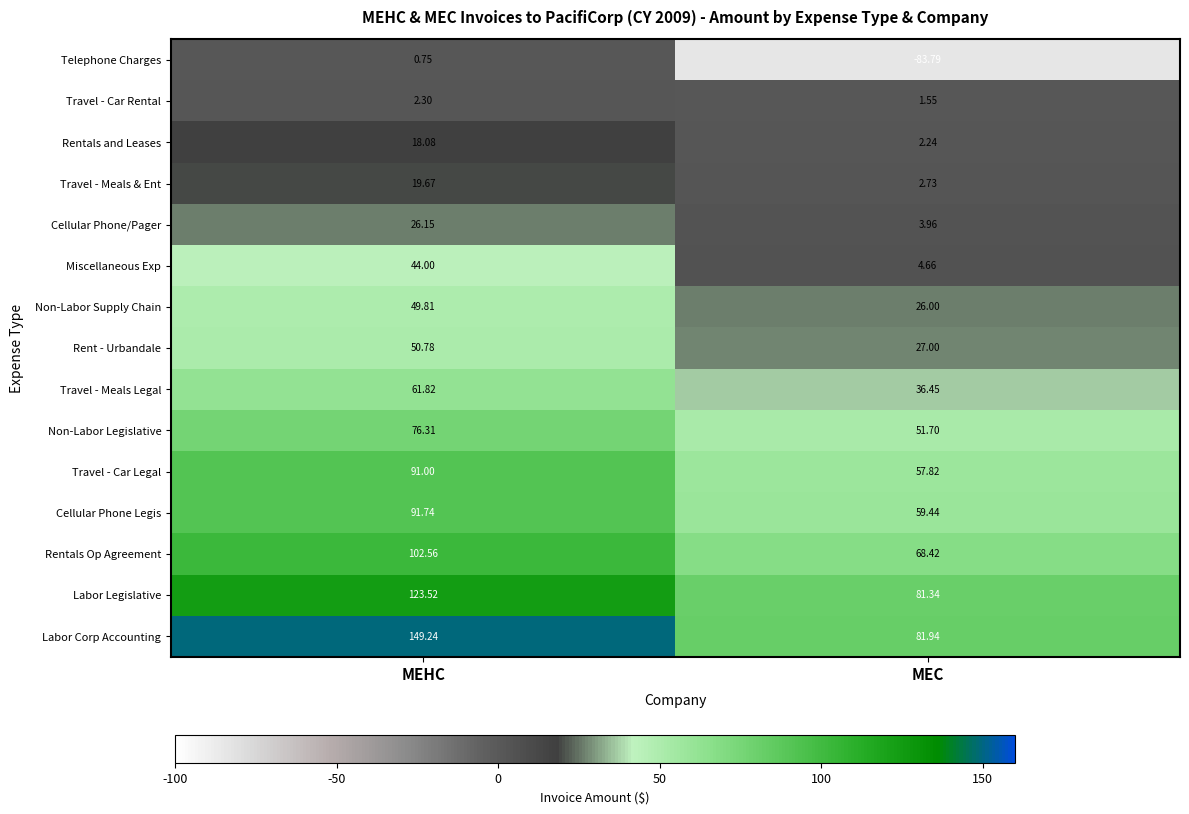

Which series has the largest range (max minus min)?

Telephone Charges